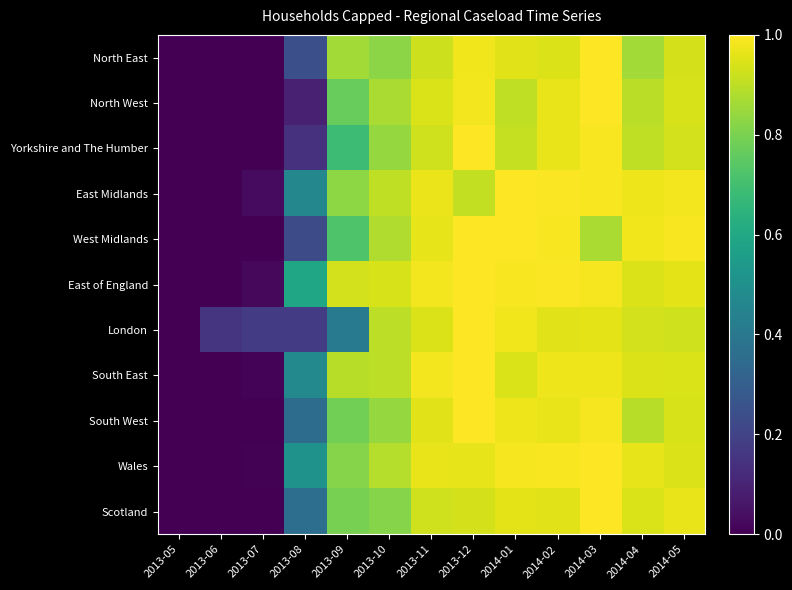

What is the greatest value displayed?

1.0